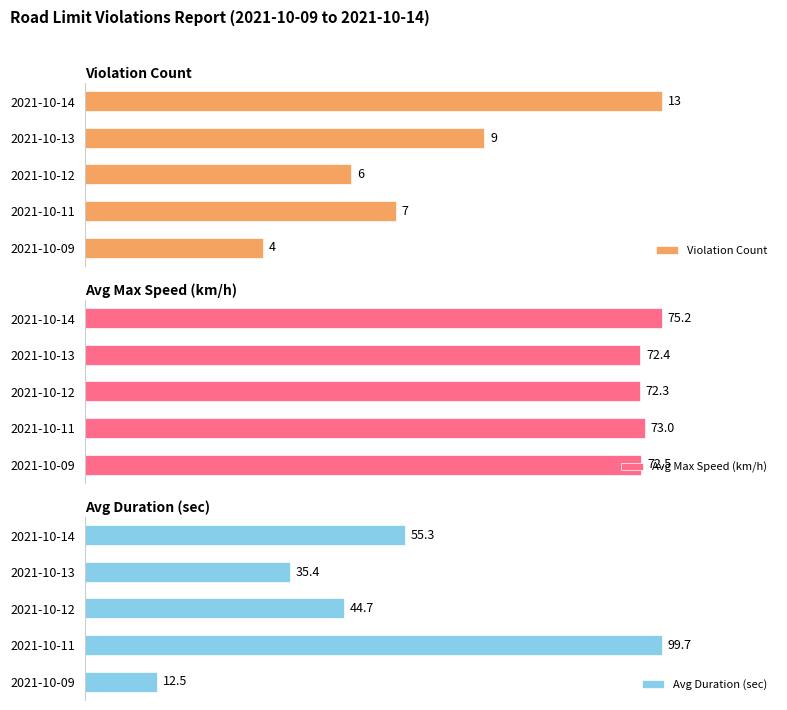

At which label is Avg Duration (sec) closest to 56?

2021-10-14